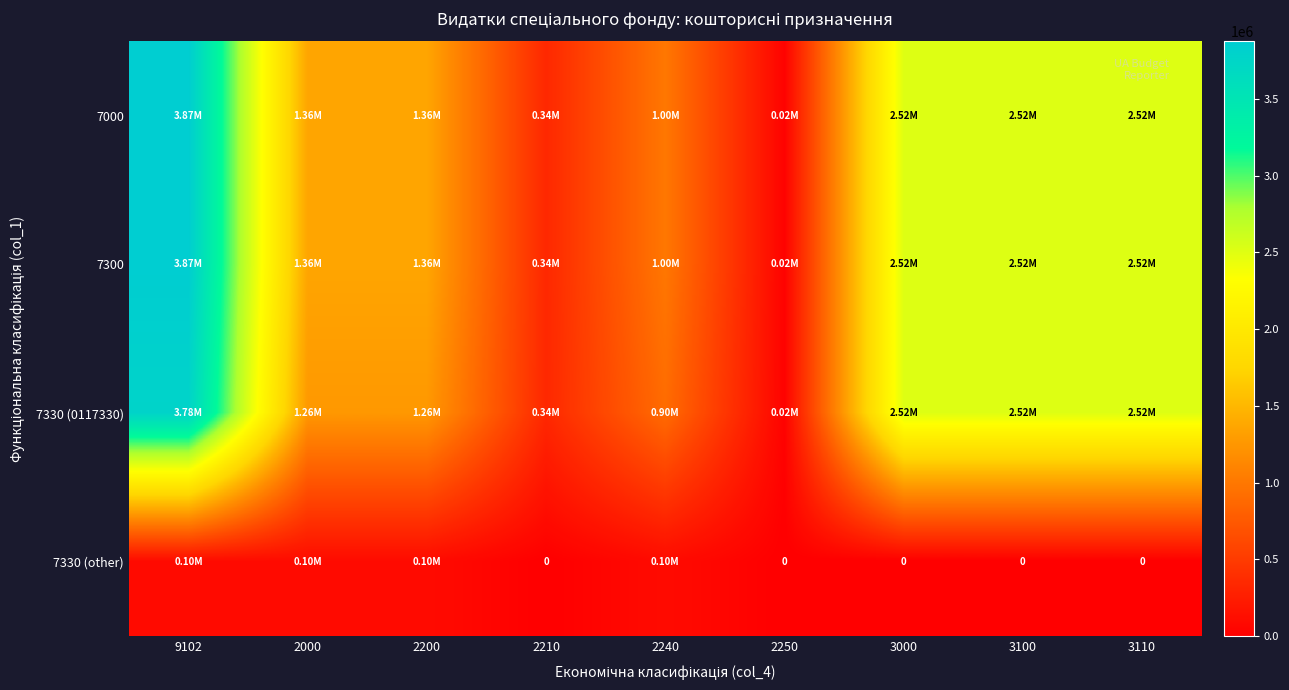

Is it true that 7300 equals 4470274 at 3100?

False